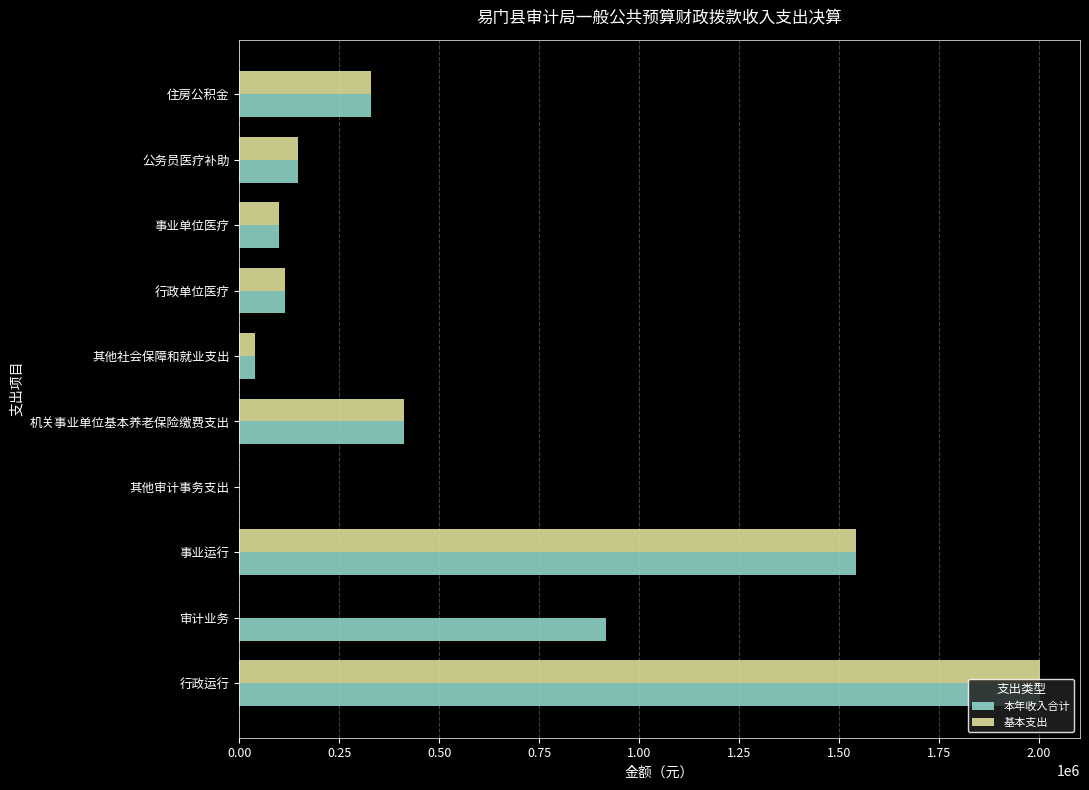

Which series has the largest total across all categories?

本年收入合计